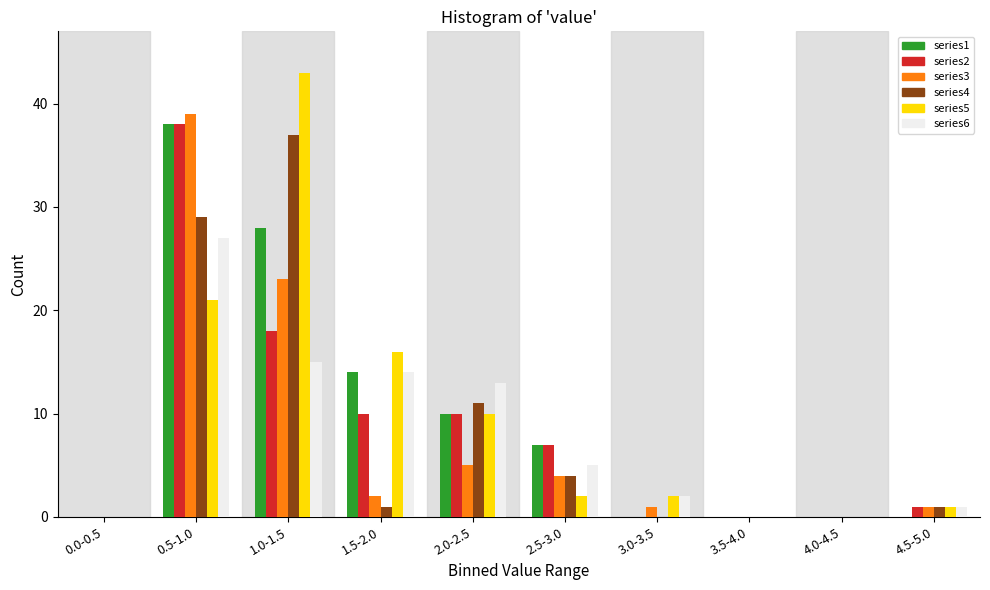

Is the value of series5 at 3.5-4.0 greater than the value of series6 at 2.0-2.5?

No